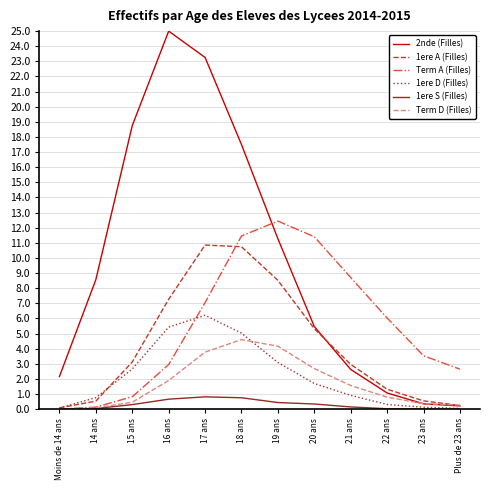

The 1ere D (Filles) series shows 0.1 at 23 ans. True or false?

True